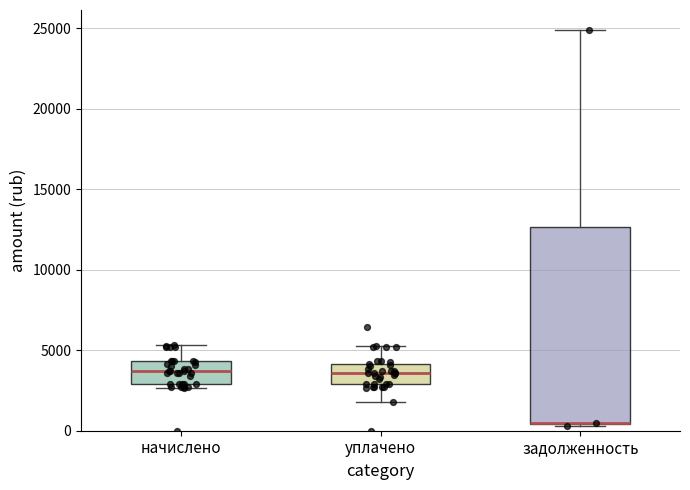

Reading left to right, transcribe this box plot: for each box, give where its median line is, the range the box spans, and where its two whiskers end, as read against the y-axis. The values are not printed on the chart, so give them approximately, as read against the axis.

начислено: median 3500, box 3000 to 4500, whiskers 2500 to 5500
уплачено: median 3500, box 3000 to 4000, whiskers 2000 to 5500
задолженность: median 500 (drawn on the box's lower edge), box 500 to 12500, whiskers 500 to 25000